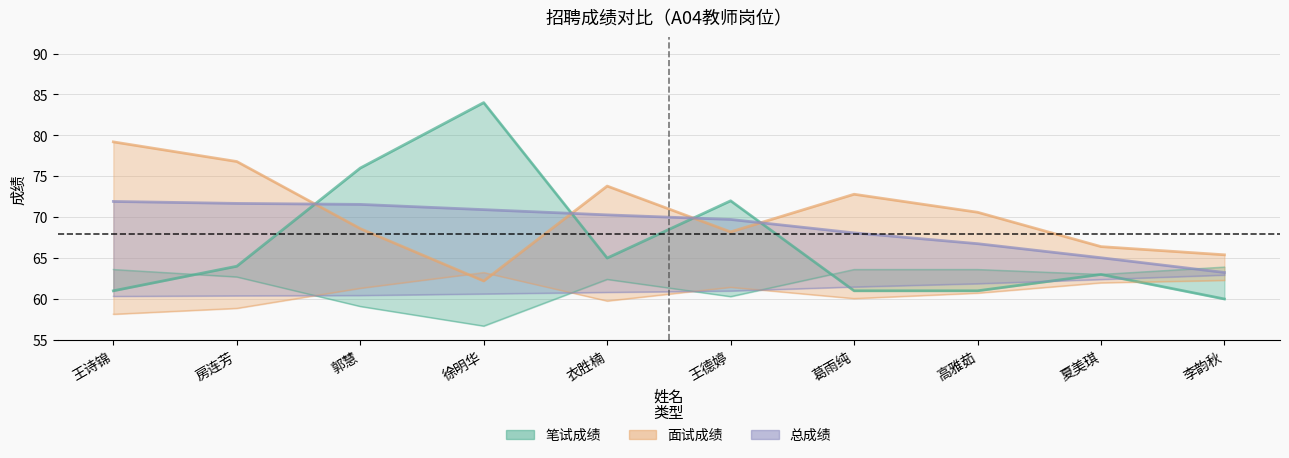

At which label is 笔试成绩 closest to 72?

王德婷